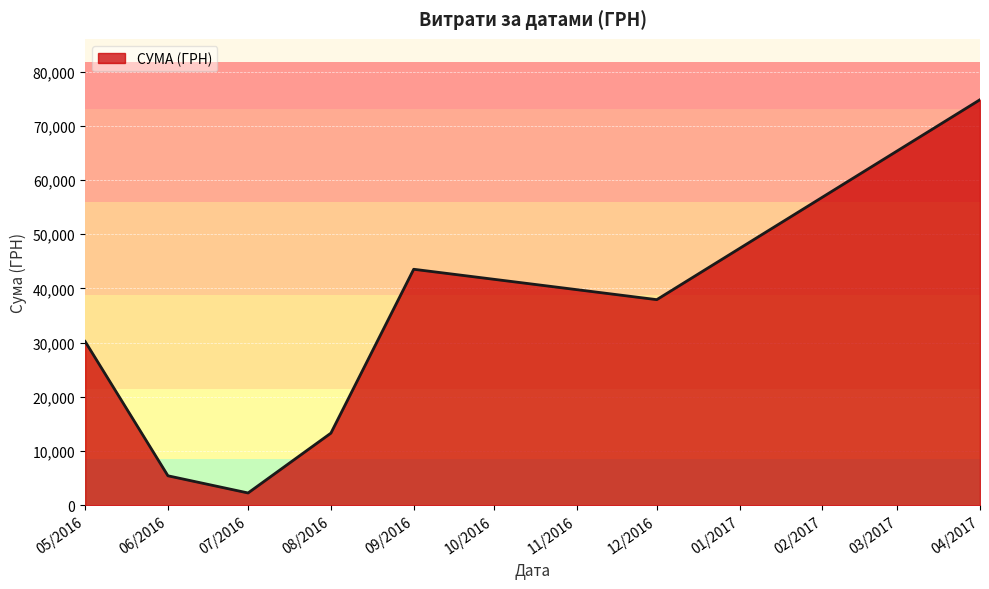

What is the sum of all values?

207635.0